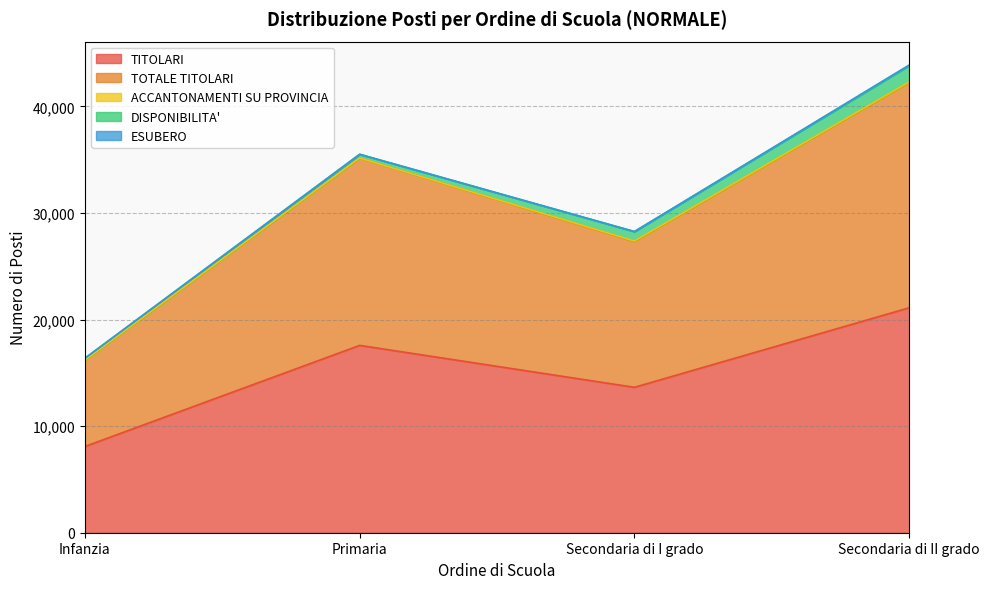

Which label corresponds to the largest value in the chart?

Secondaria di II grado